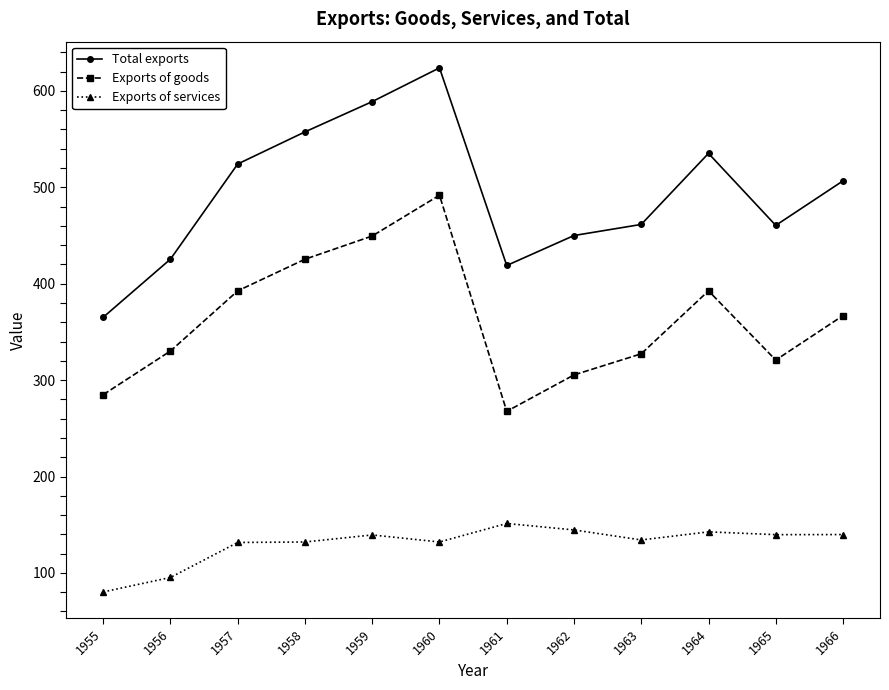

The value of Exports of services at 1963 is 134.2. True or false?

True